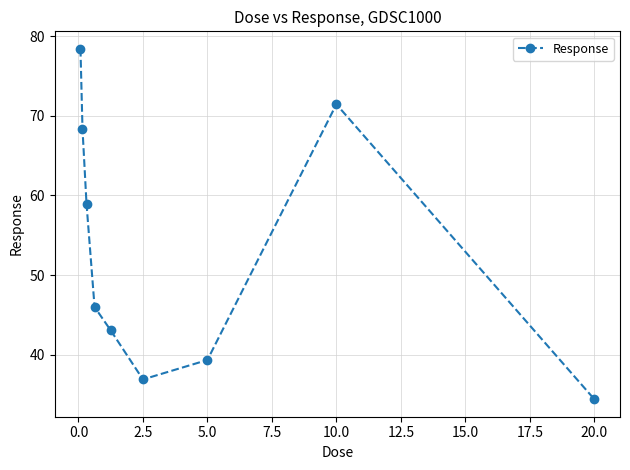

How many interior local peaks (higher than both neighbors) does the data have?

1